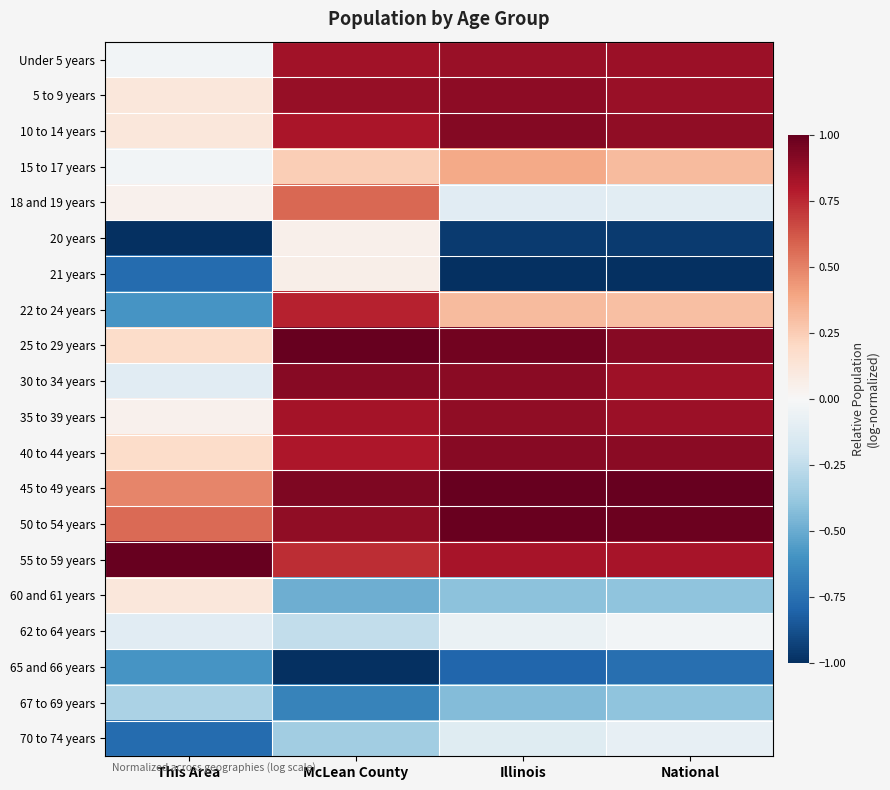

Which series has the largest total across all categories?

50 to 54 years